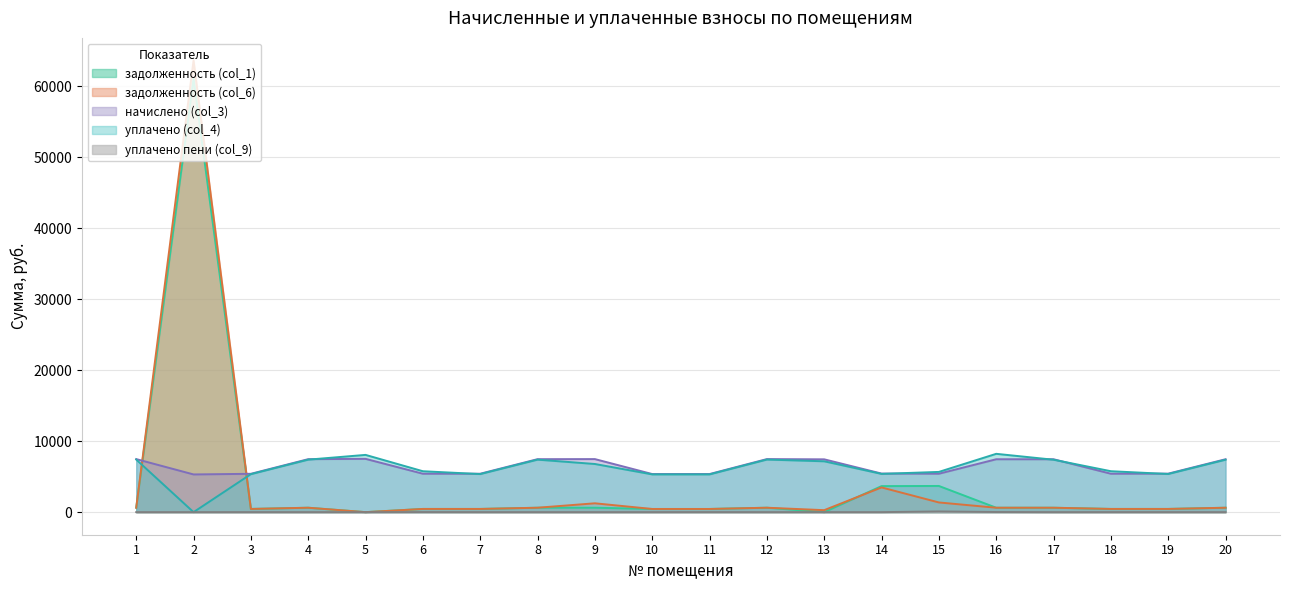

What is the sum of all начислено (col_3) values?

128634.4